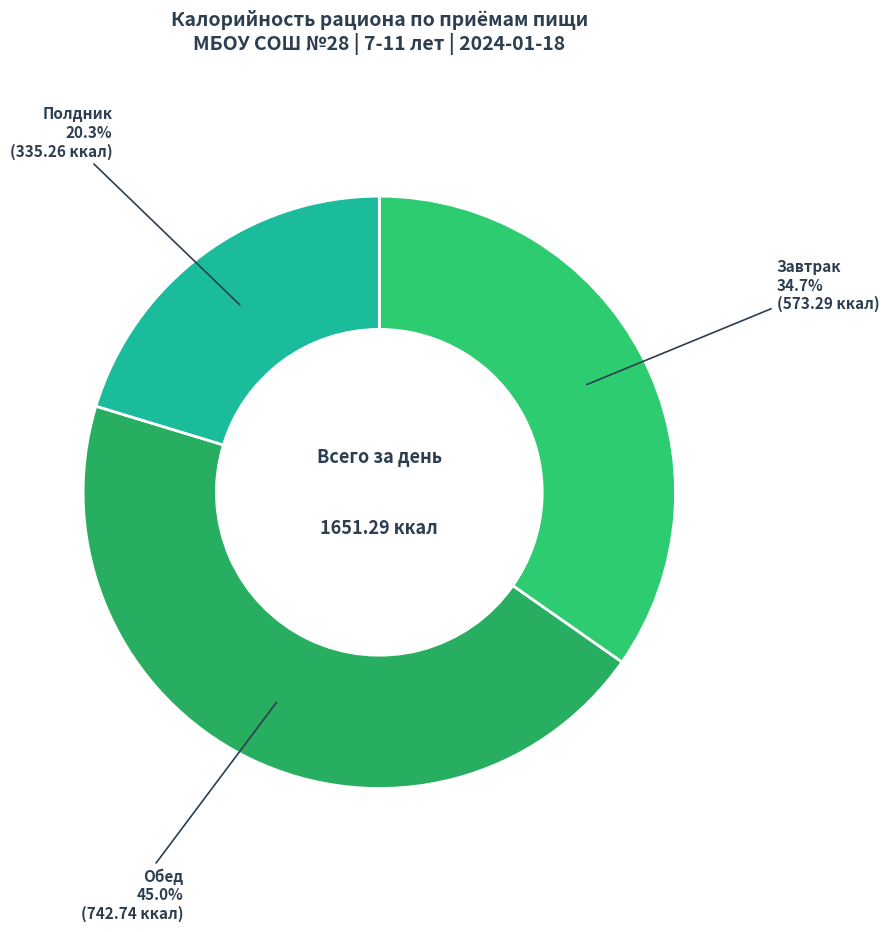

Count the number of slices in the pie.

3